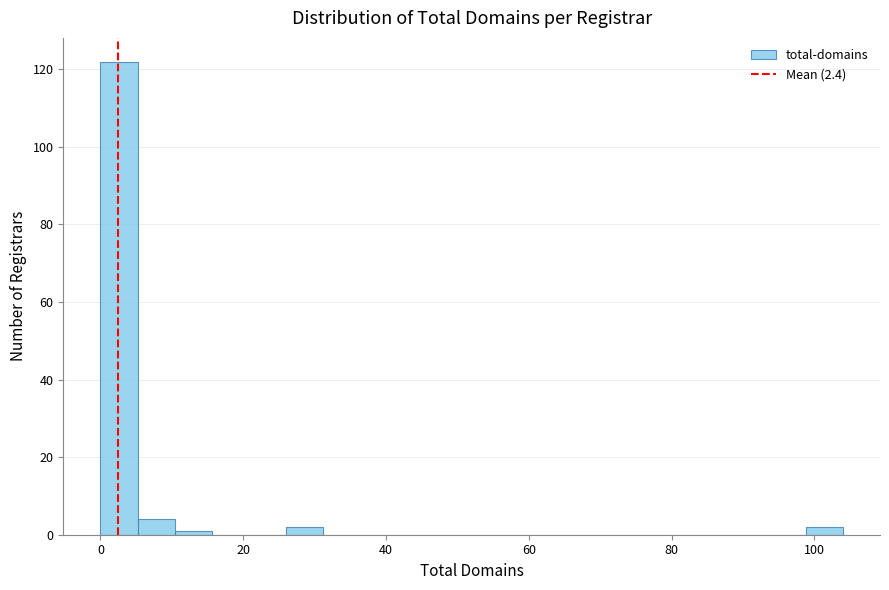

Read against the x-axis, roughly where is the centre of the tallest bar?

2